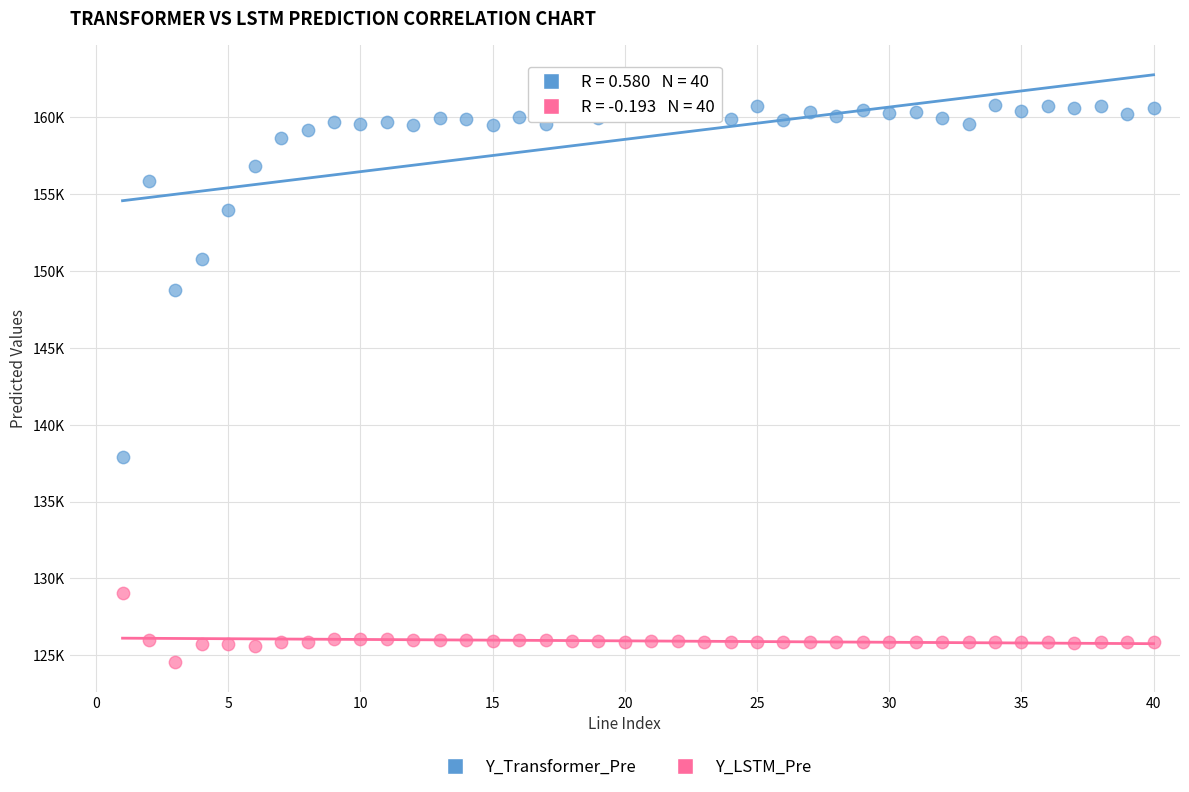

What are all the series names shown in the legend?

Y_Transformer_Pre, Y_LSTM_Pre